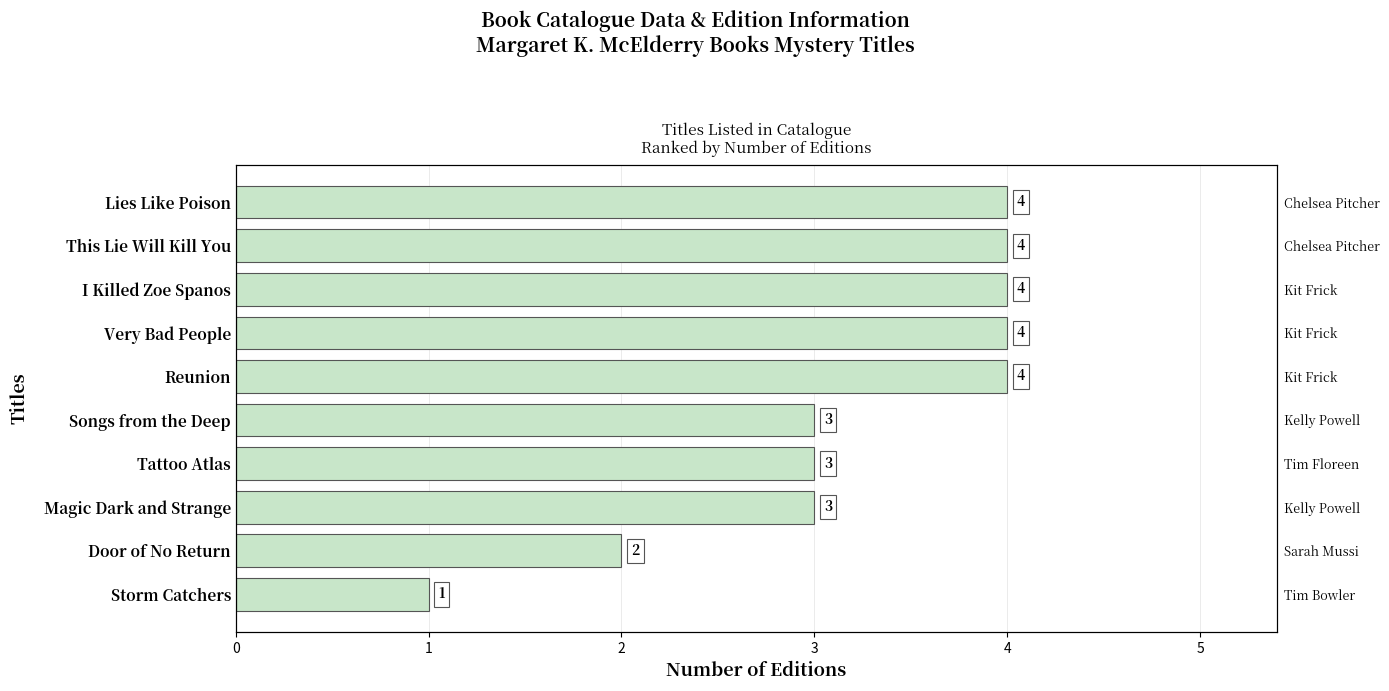

What is the value of the 7th bar from the left?

4